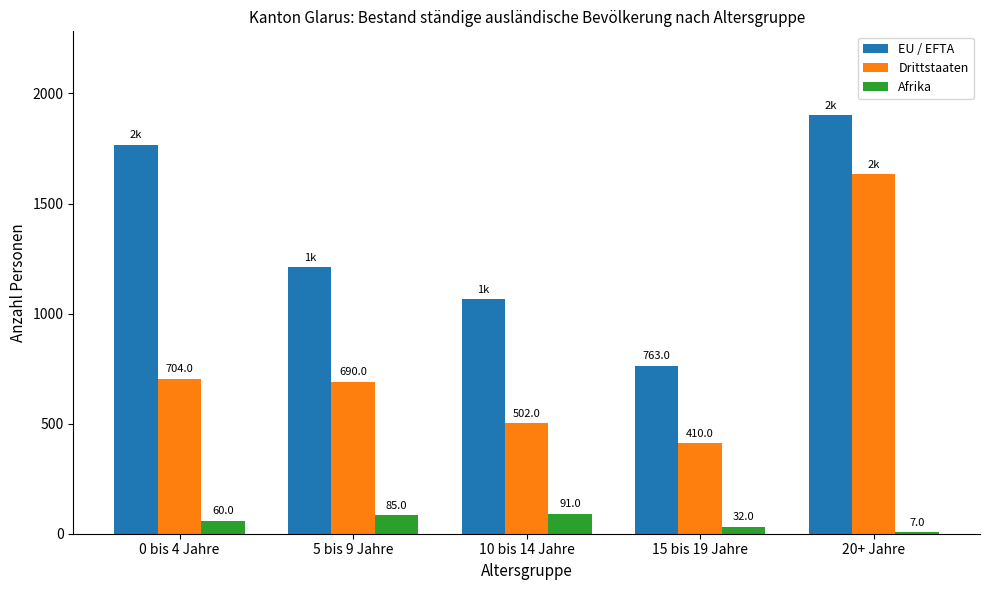

What is the sum of the Afrika values at 5 bis 9 Jahre and 10 bis 14 Jahre?

176